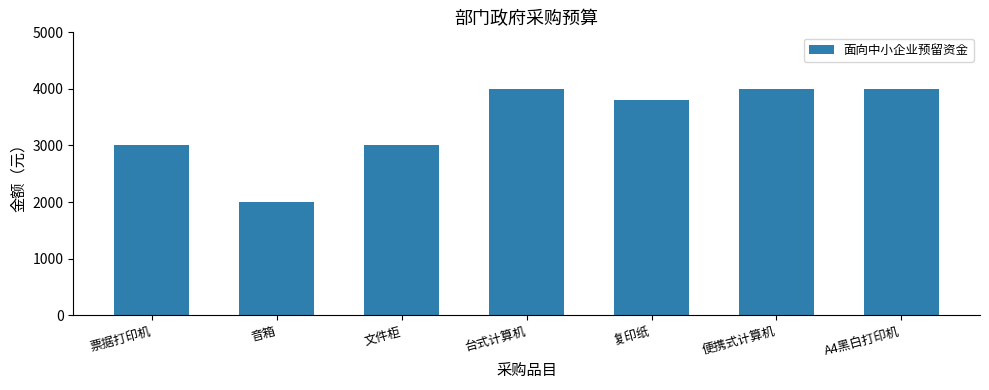

What is the difference between the maximum and minimum values?

2000